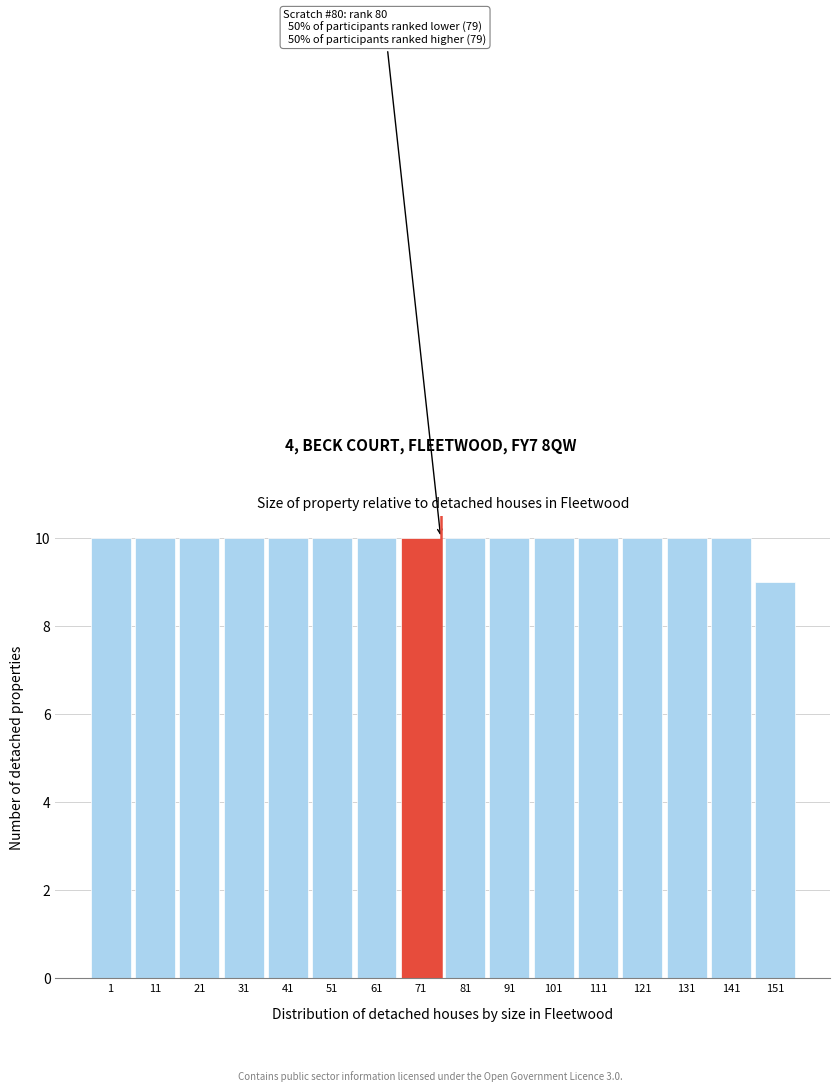

Reading left to right, what are all the values shown in this chart?

10	10	10	10	10	10	10	10	10	10	10	10	10	10	10	9